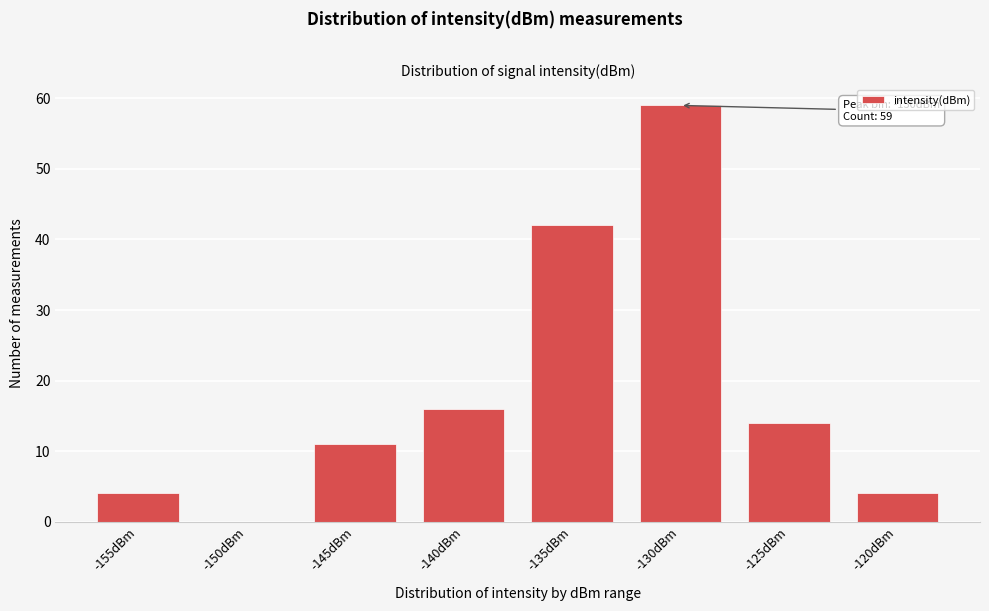

At which category does the chart reach its peak across all series?

-130dBm